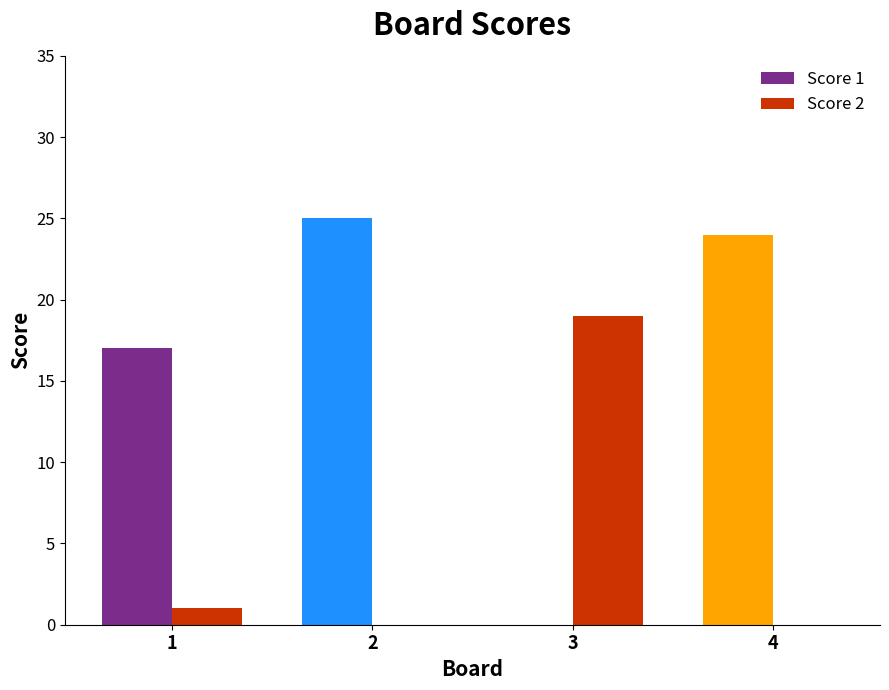

Between 1 and 3, which series saw the biggest shift?

Score 2